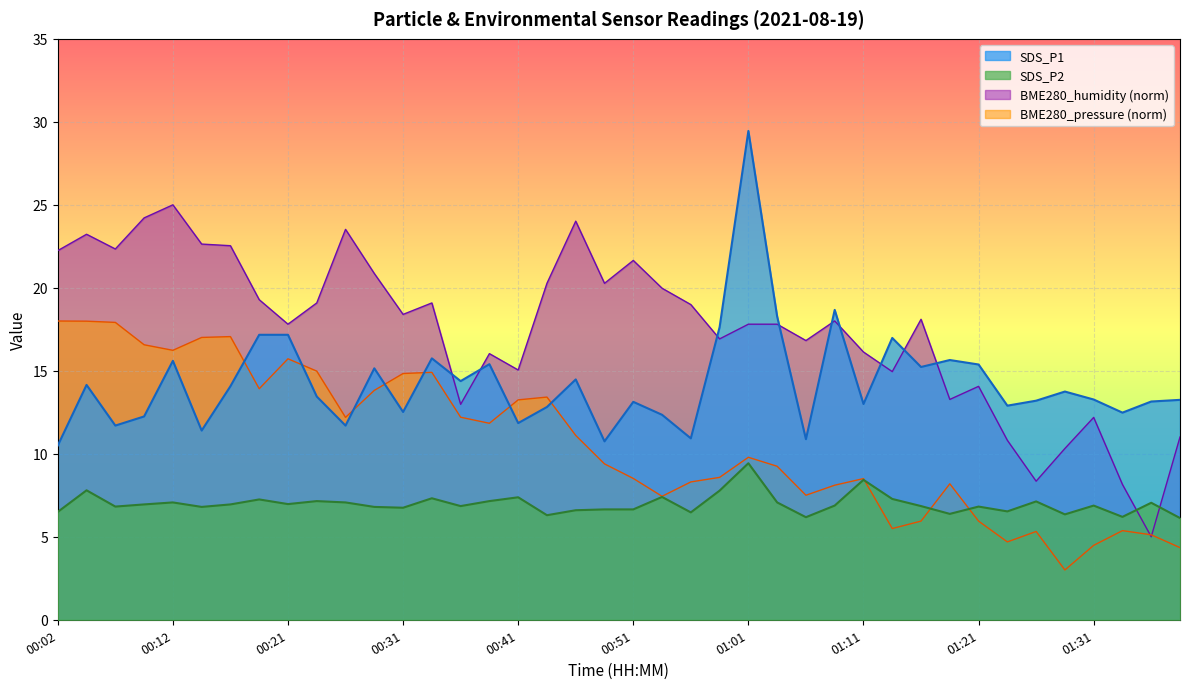

What is the difference between the highest and lowest values at 00:07?

4.9